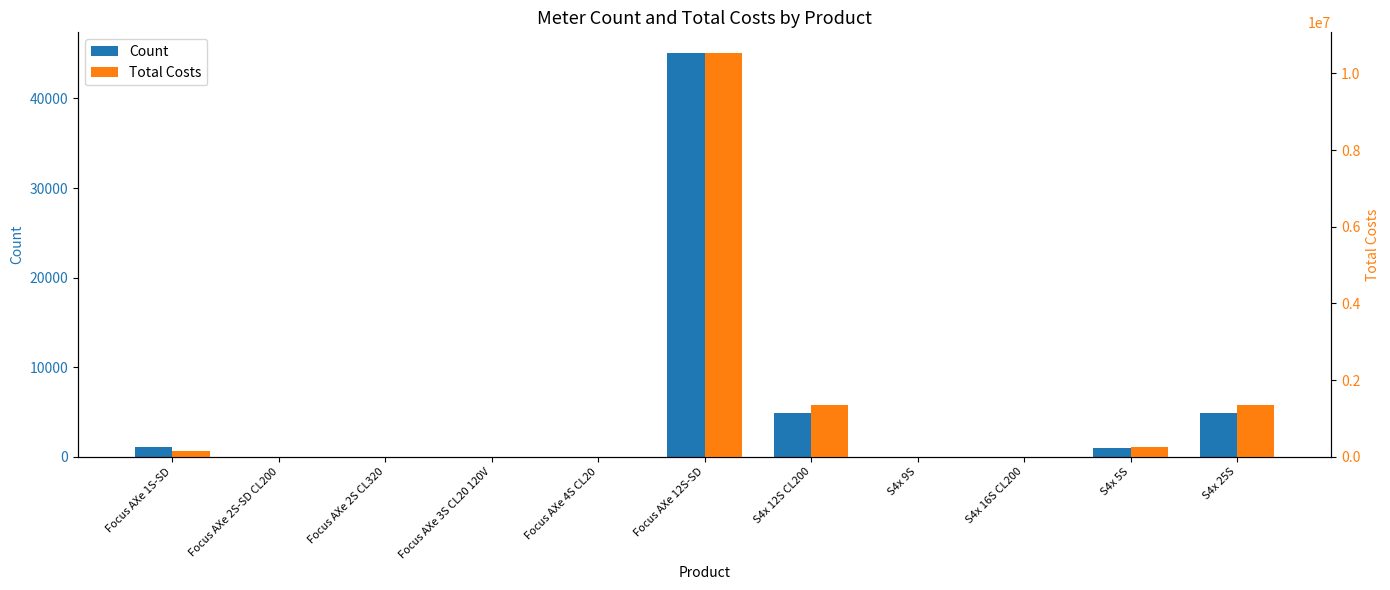

Reading left to right, extract all data points from this chart.

Count: 1104.0	0.0	0.0	0.0	0.0	45120.0	4896.0	0.0	0.0	960.0	4896.0
Total Costs: 144524.6	0.0	0.0	0.0	0.0	10545446.4	1355114.9	0.0	0.0	264192.0	1355114.9